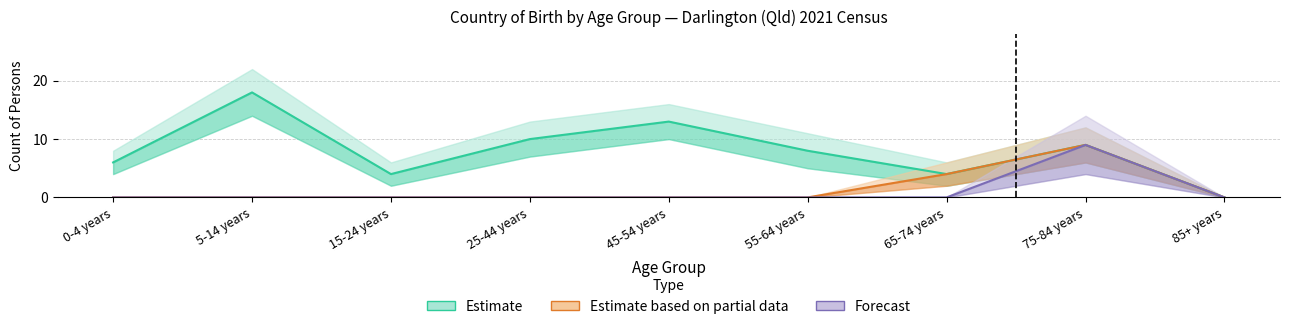

Does the chart have visible grid lines?

Yes